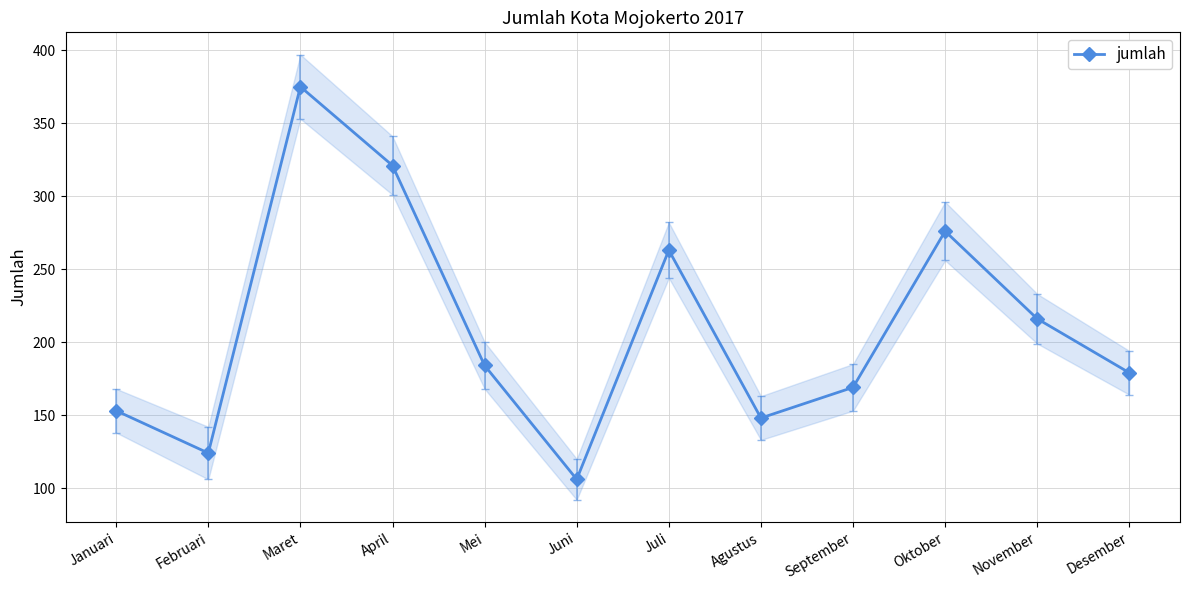

What position from the left is Agustus?

8